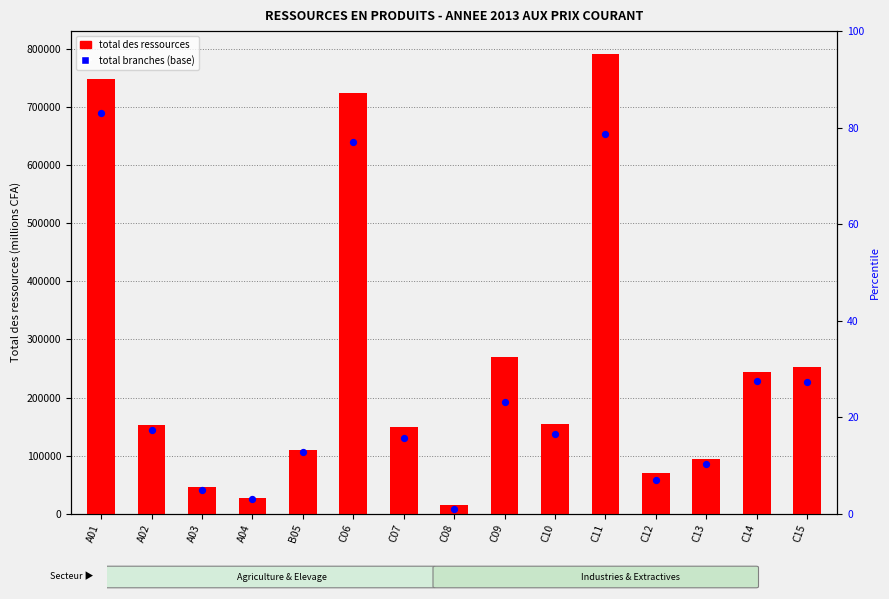

Between C14 and C11, which is larger?

C11